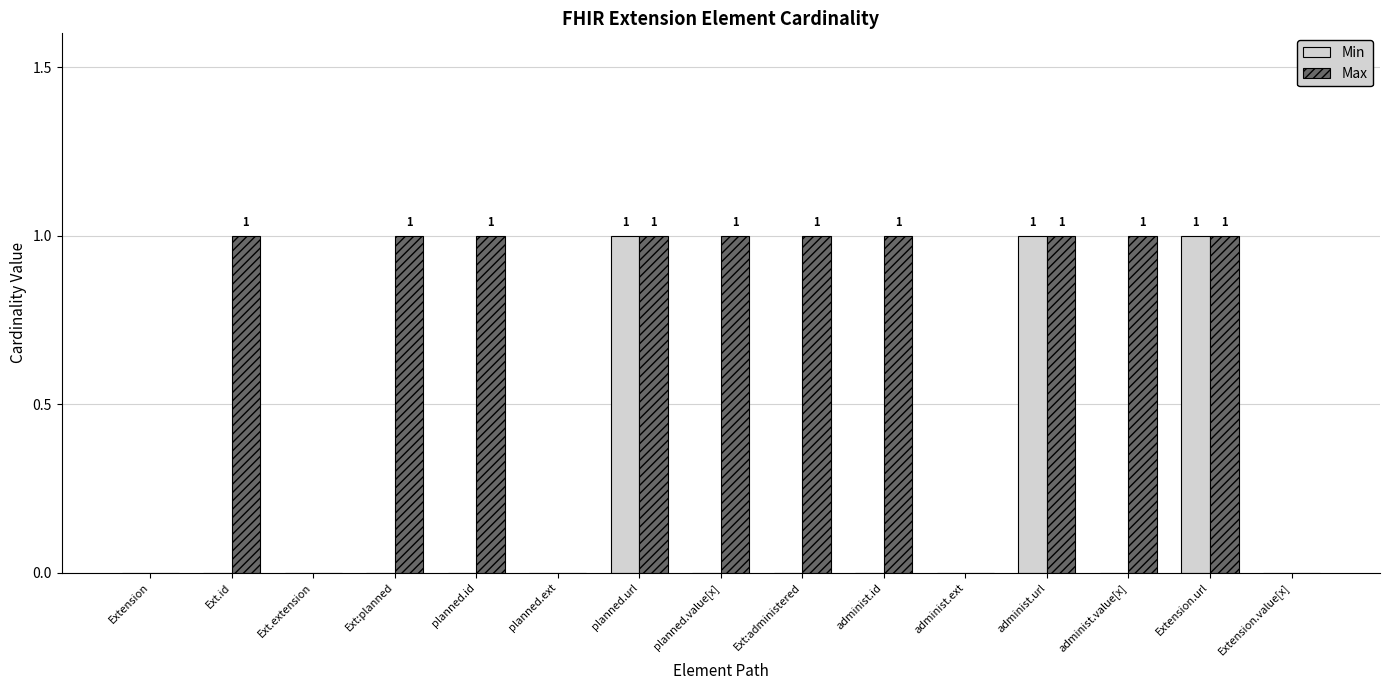

What is the sum of the Min values at administ.url and administ.value[x]?

1